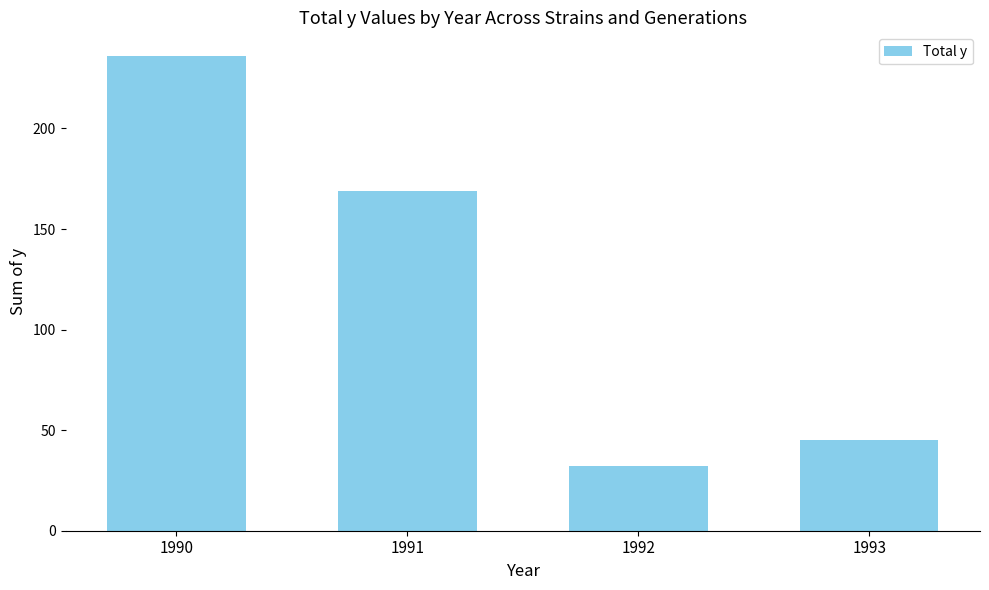

How many values are below 169?

2